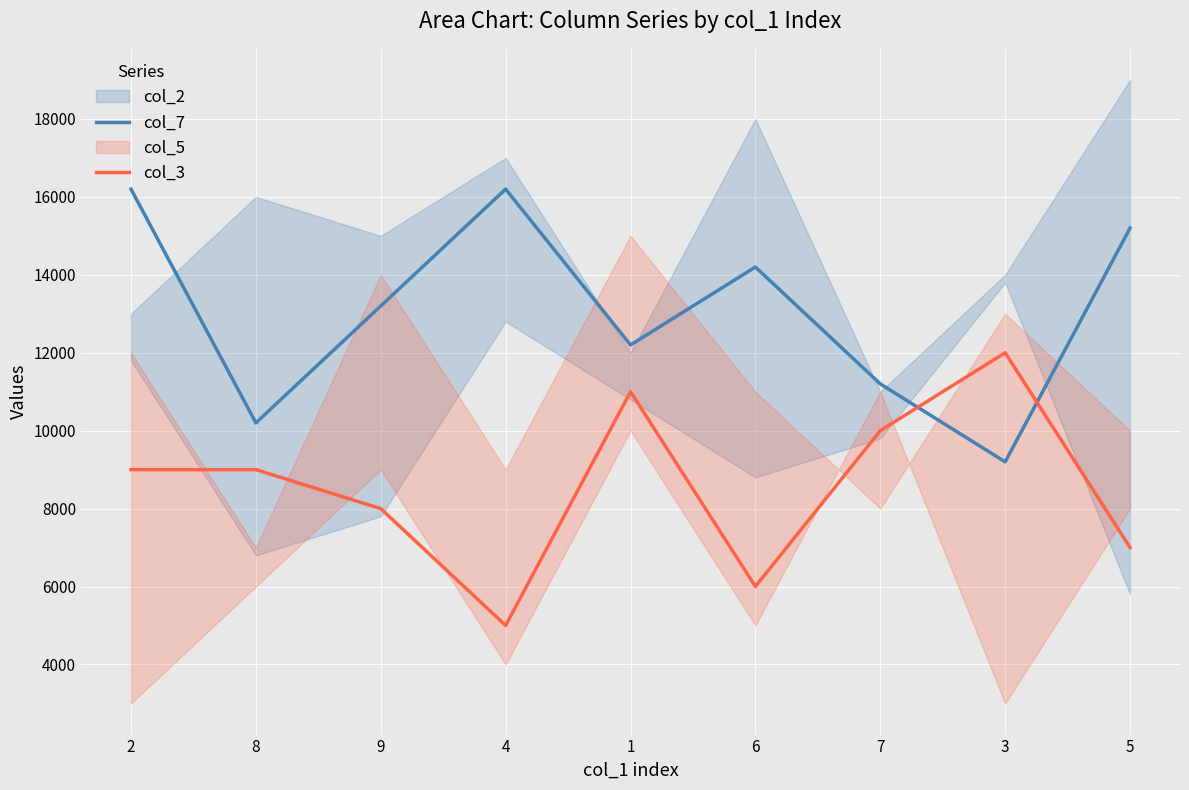

Which category has the lowest value across all series?

4